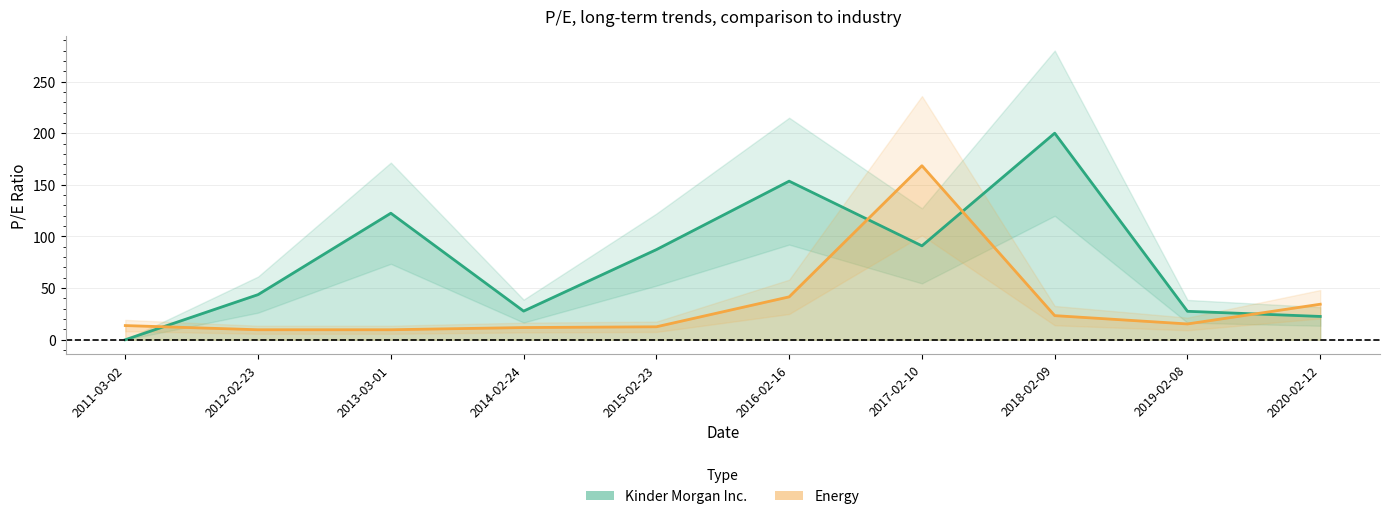

Which has a higher value, 2015-02-23 or 2018-02-09?

2018-02-09